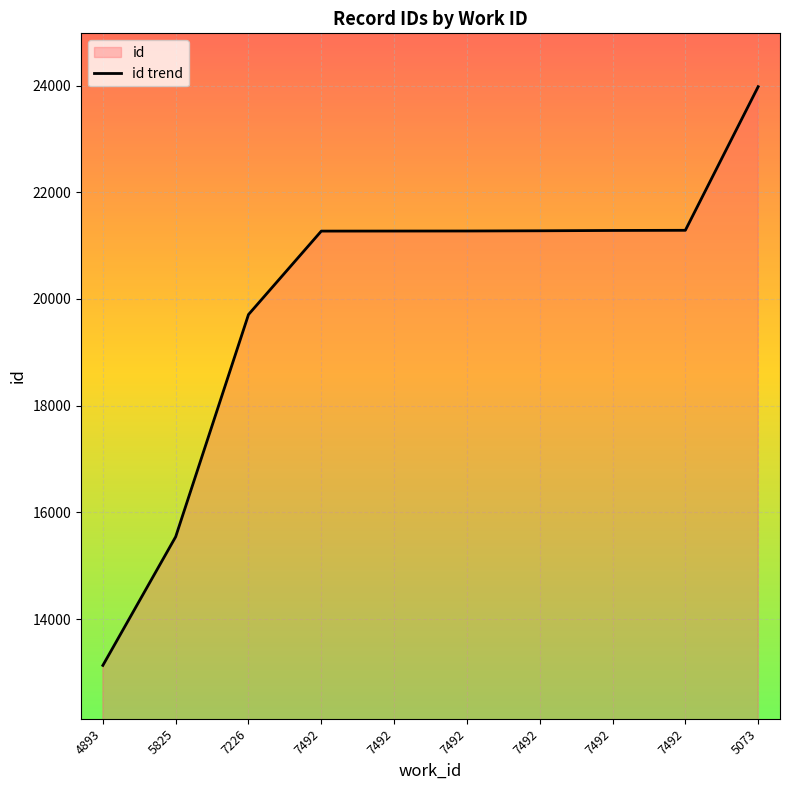

List the labels in order of value, largest first.

5073, 7492, 7492, 7492, 7492, 7492, 7492, 7226, 5825, 4893